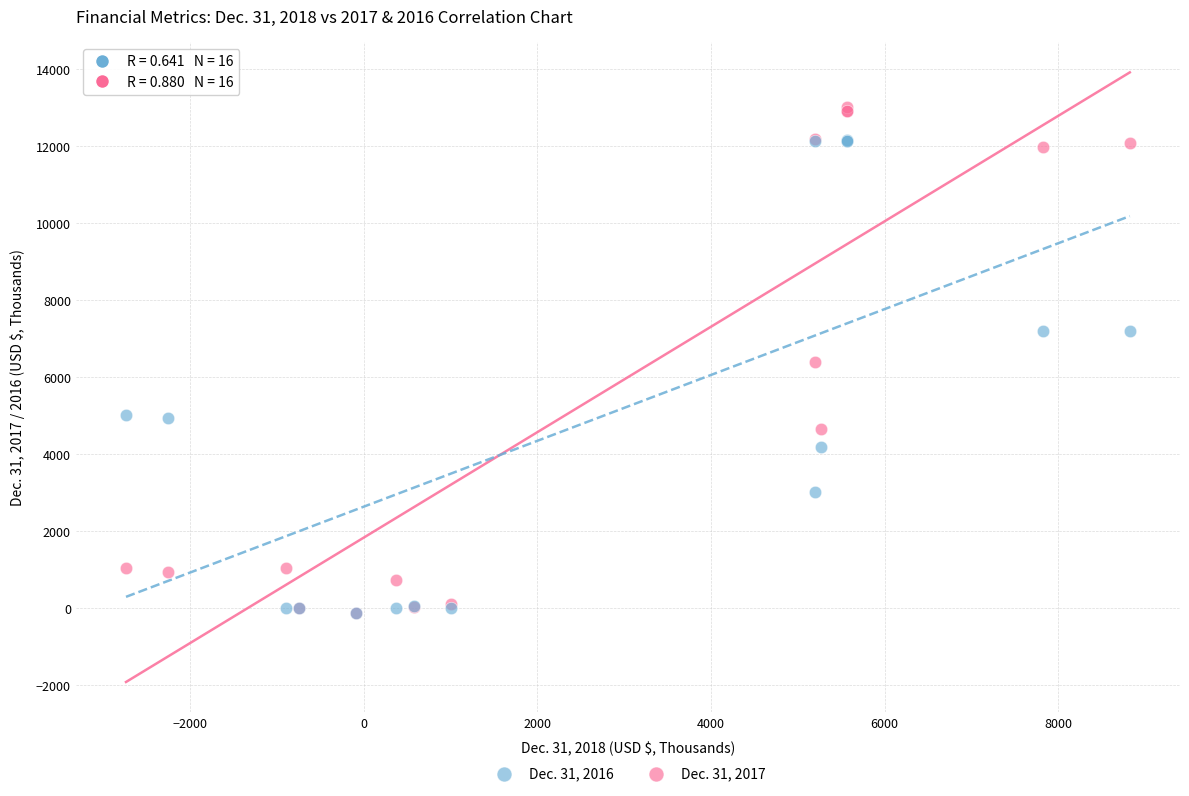

What are all the series names shown in the legend?

Dec. 31, 2016, Dec. 31, 2017